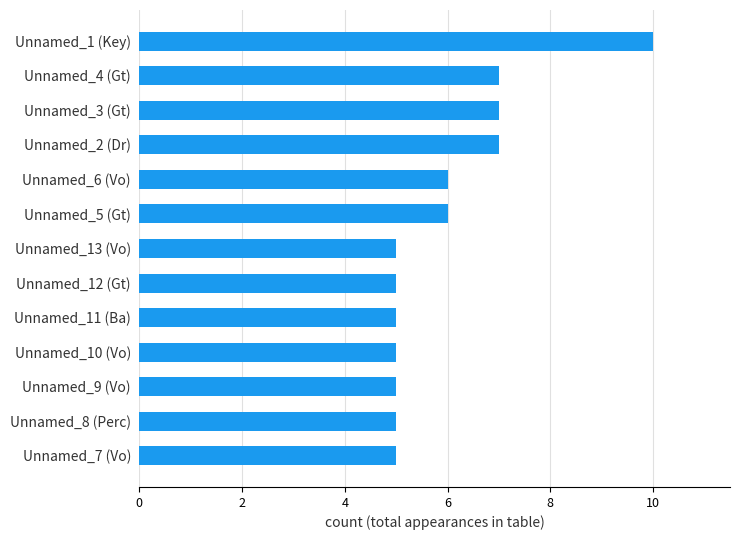

Read the value at Unnamed_12 (Gt).

5